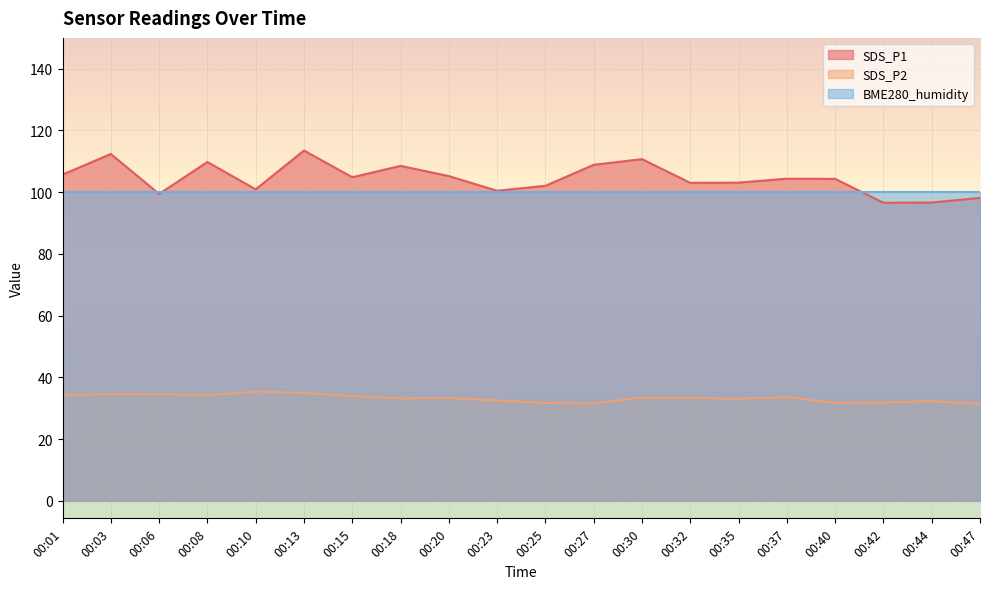

What is the average value of the SDS_P2 series?

33.2